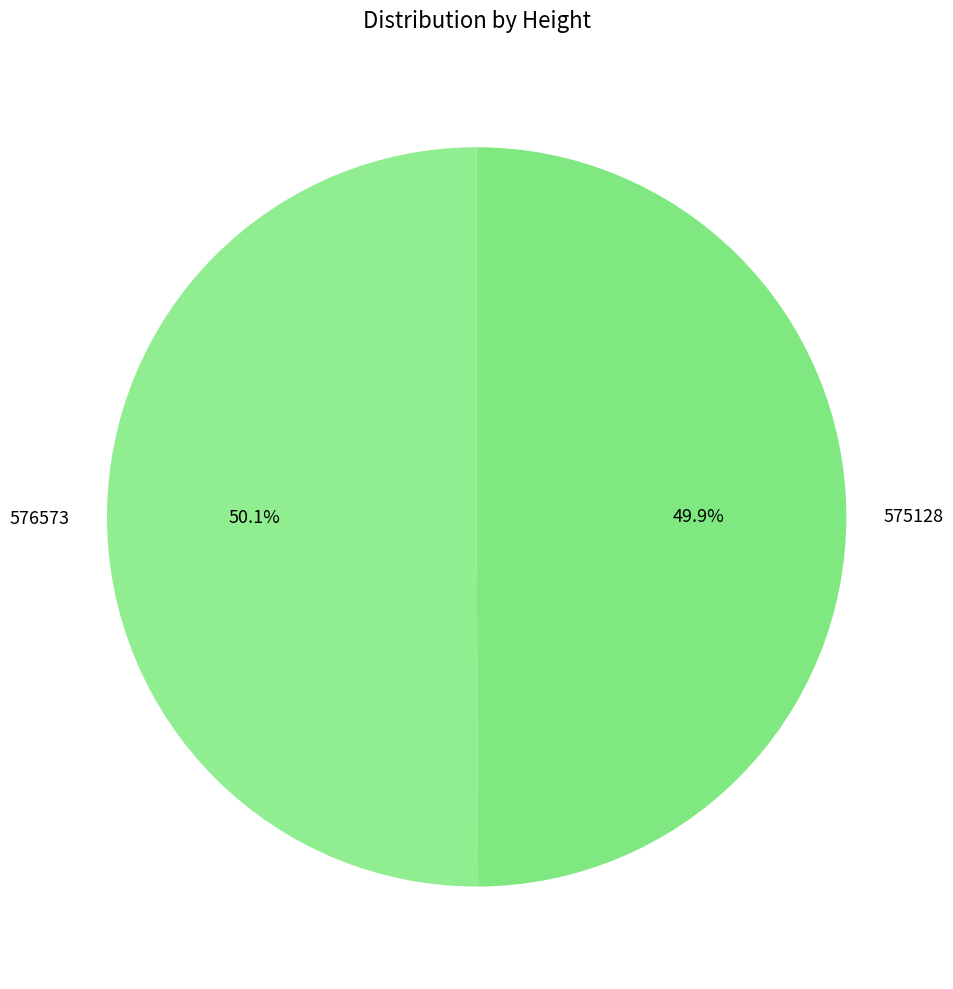

Is it true that 576573 is 64% of the pie?

False